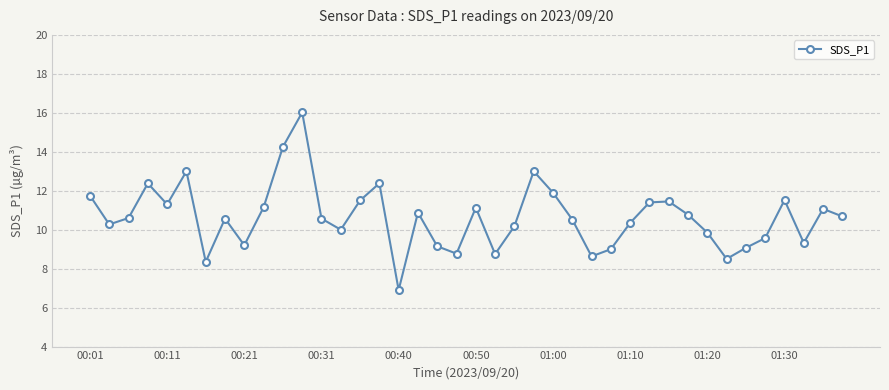

What is the difference between the second highest and second lowest values?

5.9